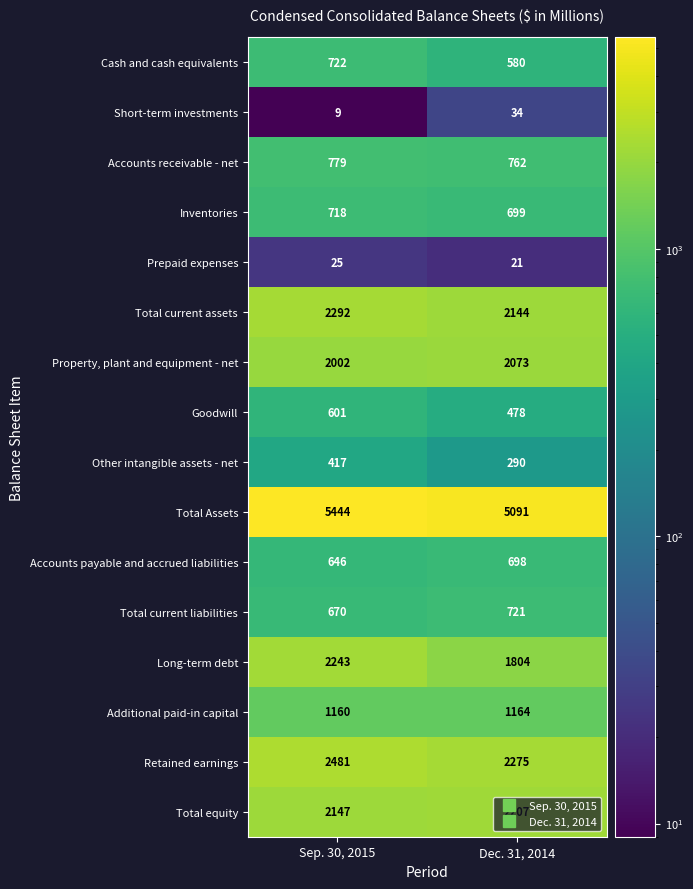

What value does the Property, plant and equipment - net series have at Dec. 31, 2014, to the nearest 10?

2070